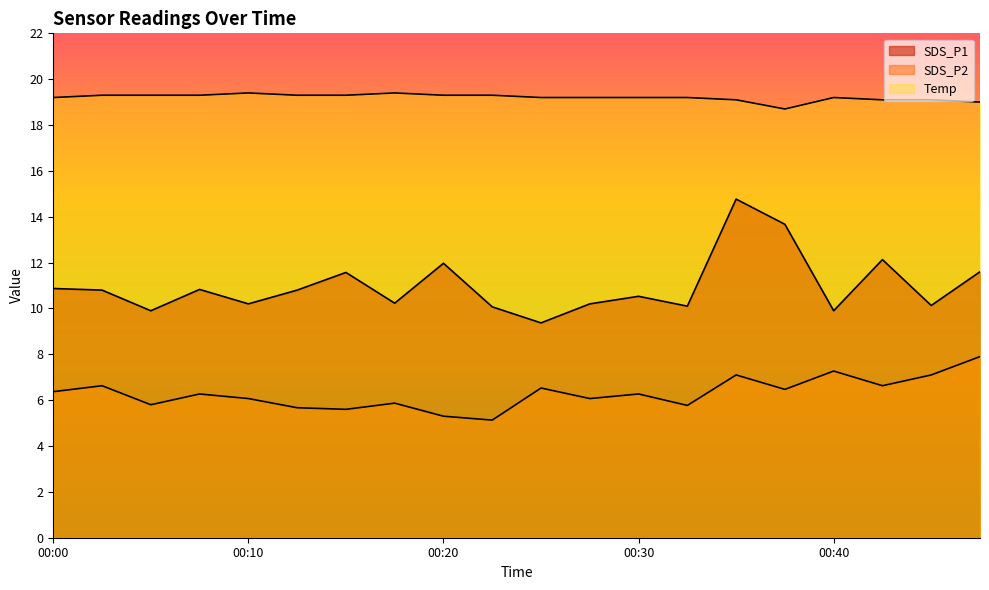

Count the number of categories in the chart.

20